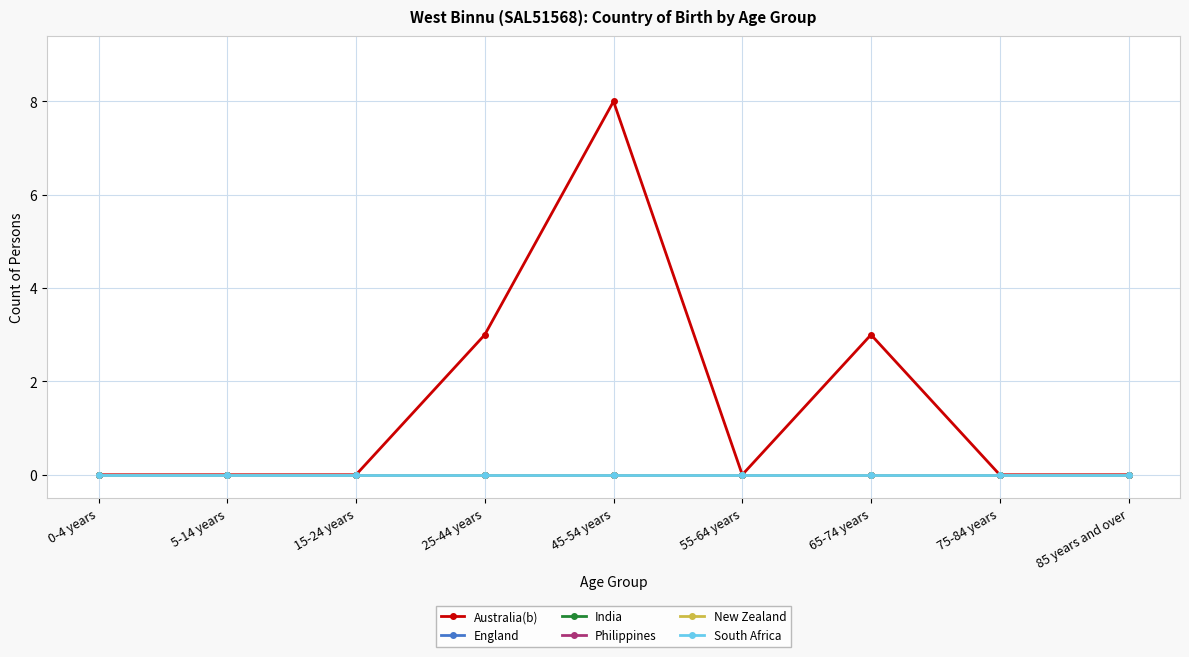

True or false: Australia(b) and England intersect in this chart.

False